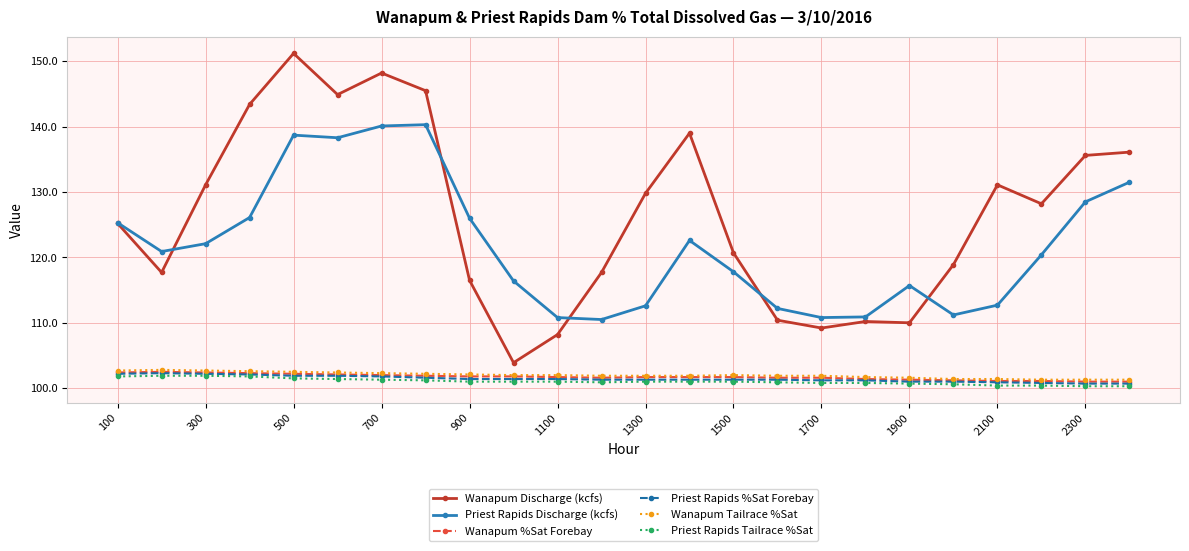

What is the maximum value shown in the chart?

151.2